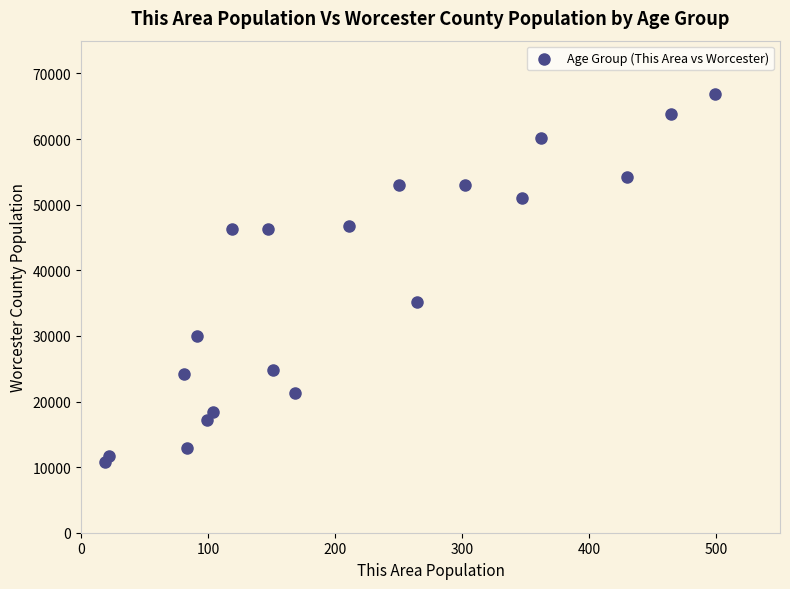

What Y value in the scatter plot is closest to 38843?

35162